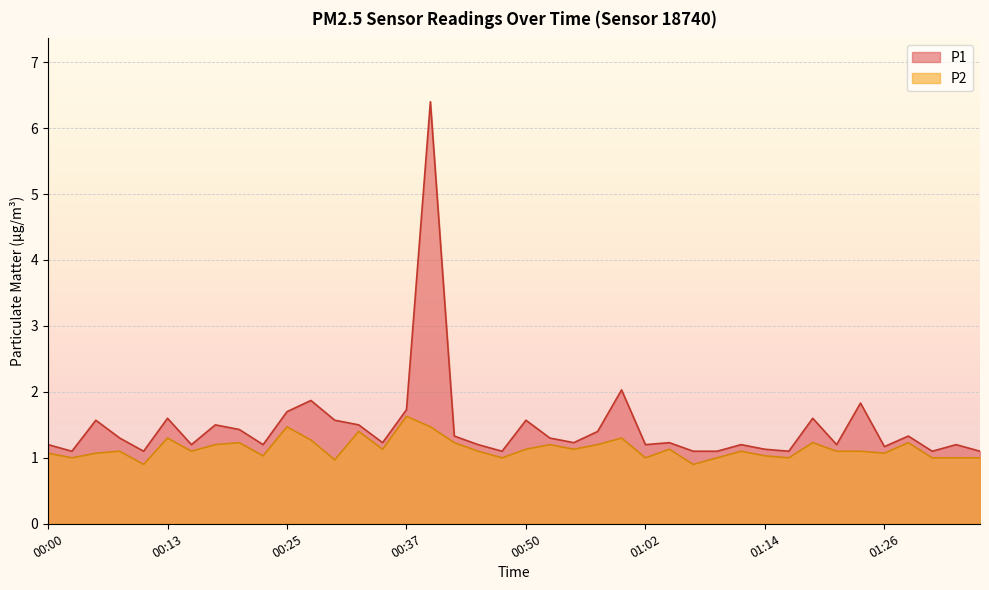

How many lines are shown in the chart?

2